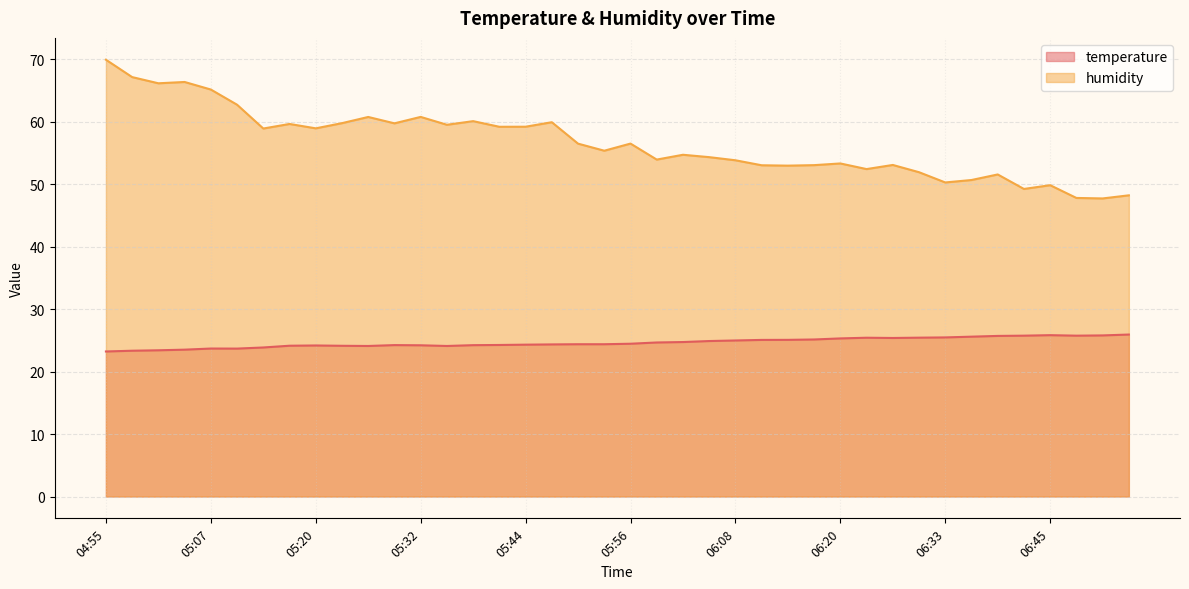

Which category has the highest value across all series?

04:55